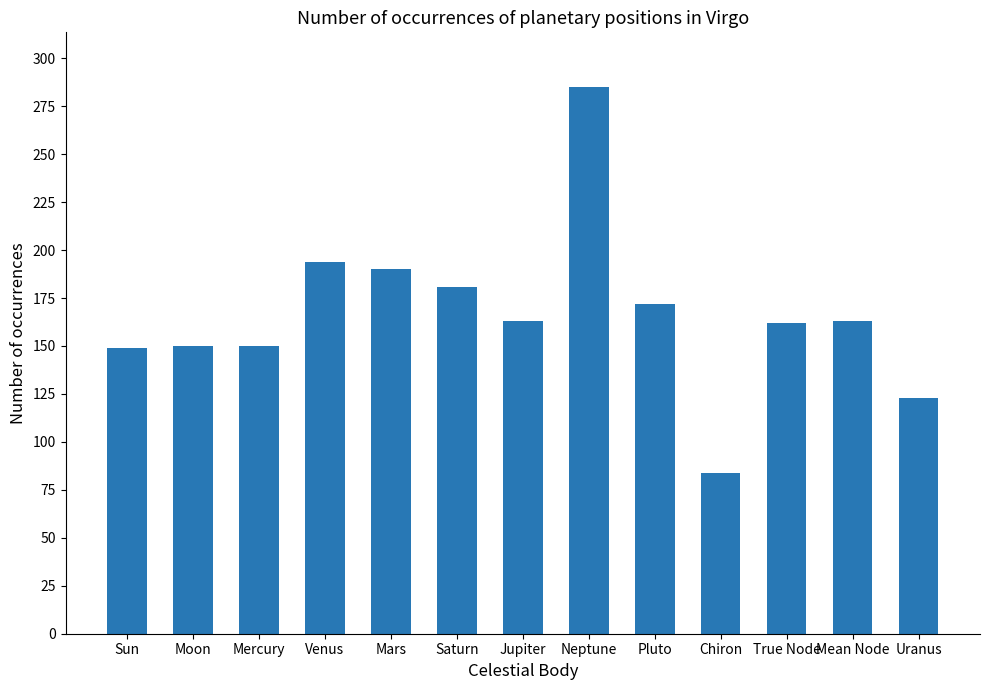

The chart shows a value of 162 at True Node. True or false?

True